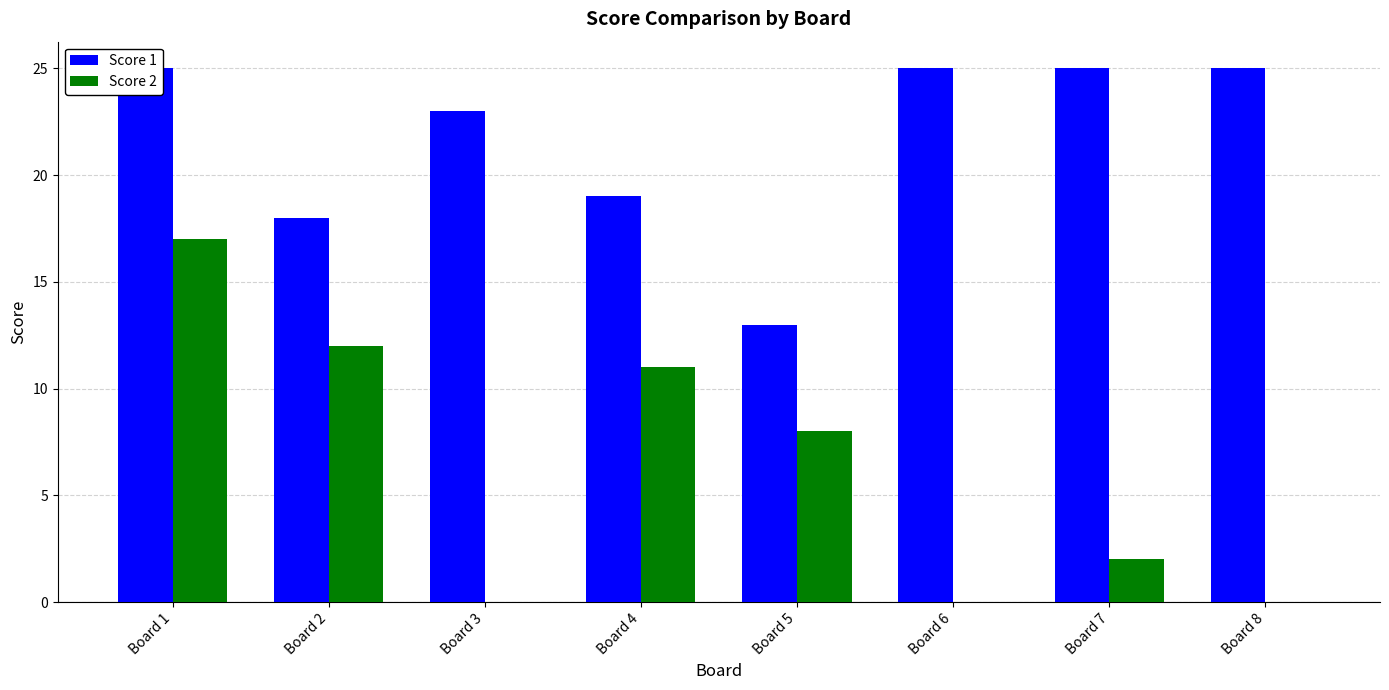

How many bars are there in total?

16